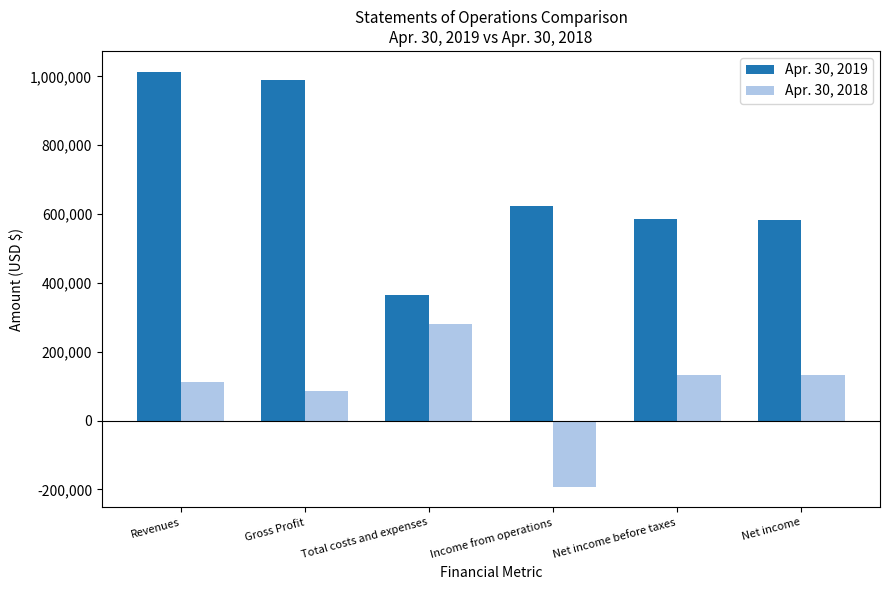

What is the spread (max minus min) of values at Net income?

451751